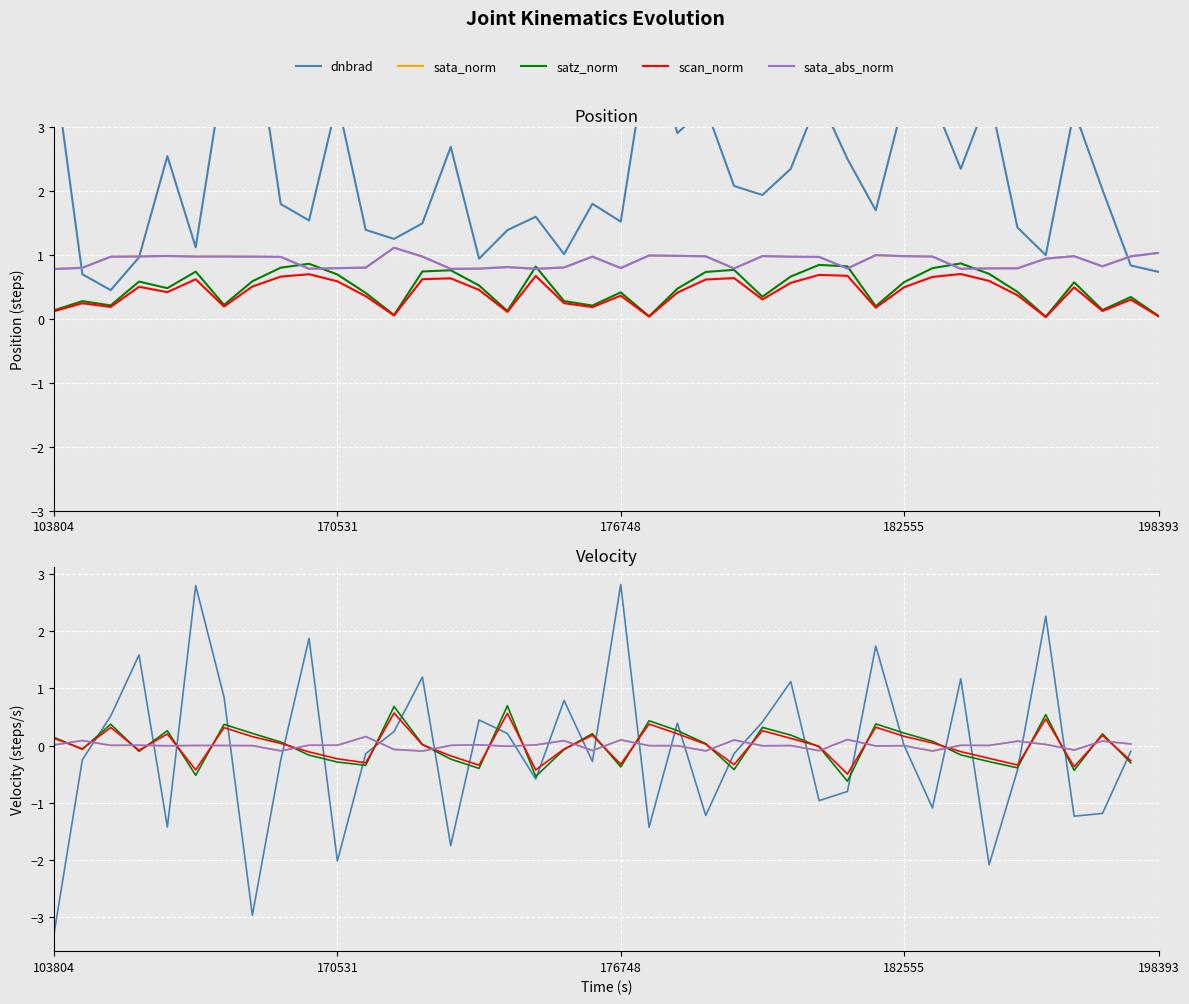

How many negative values does the dnbrad series have?

21